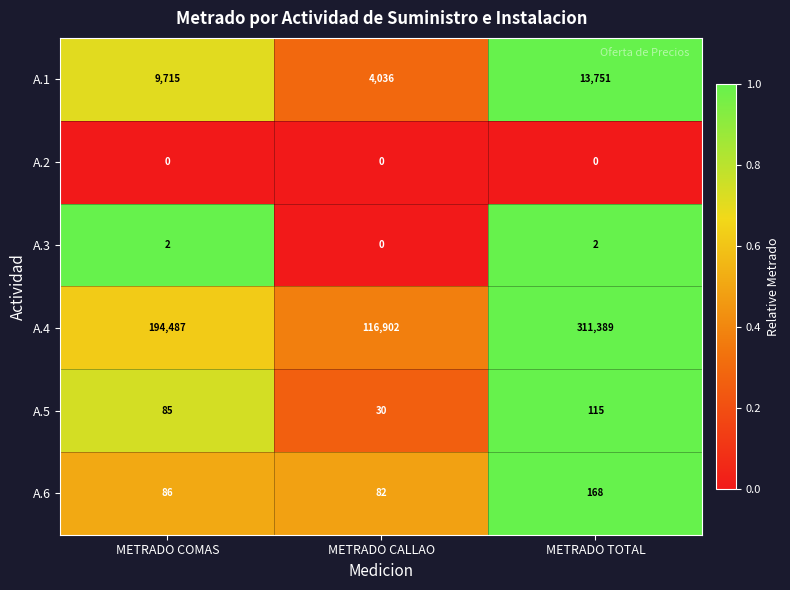

How many A.3 values are between 0 and 2?

3